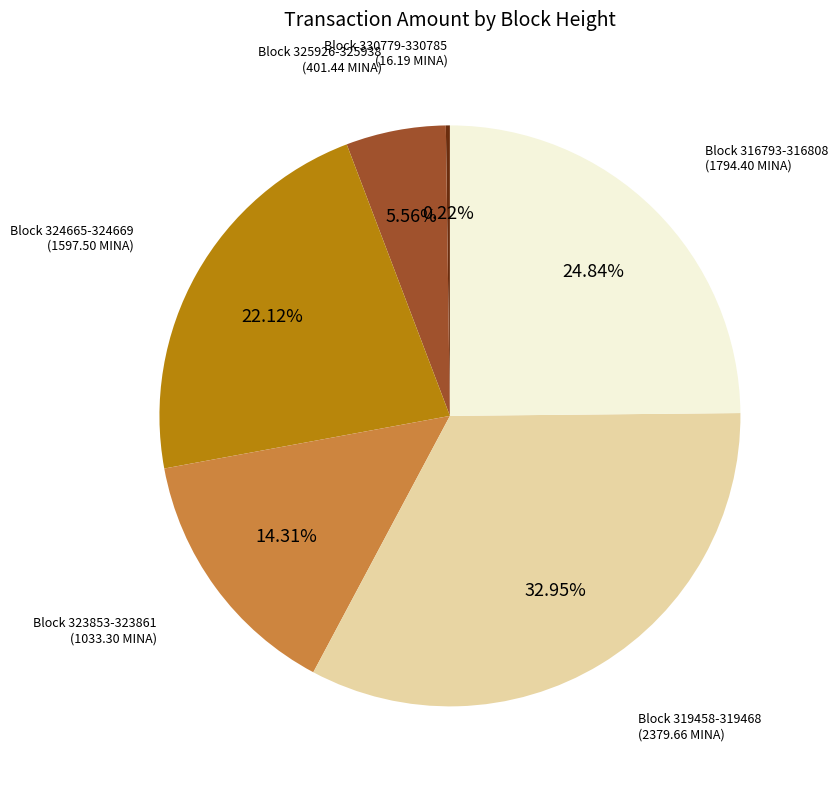

Is there a majority slice in this chart?

No